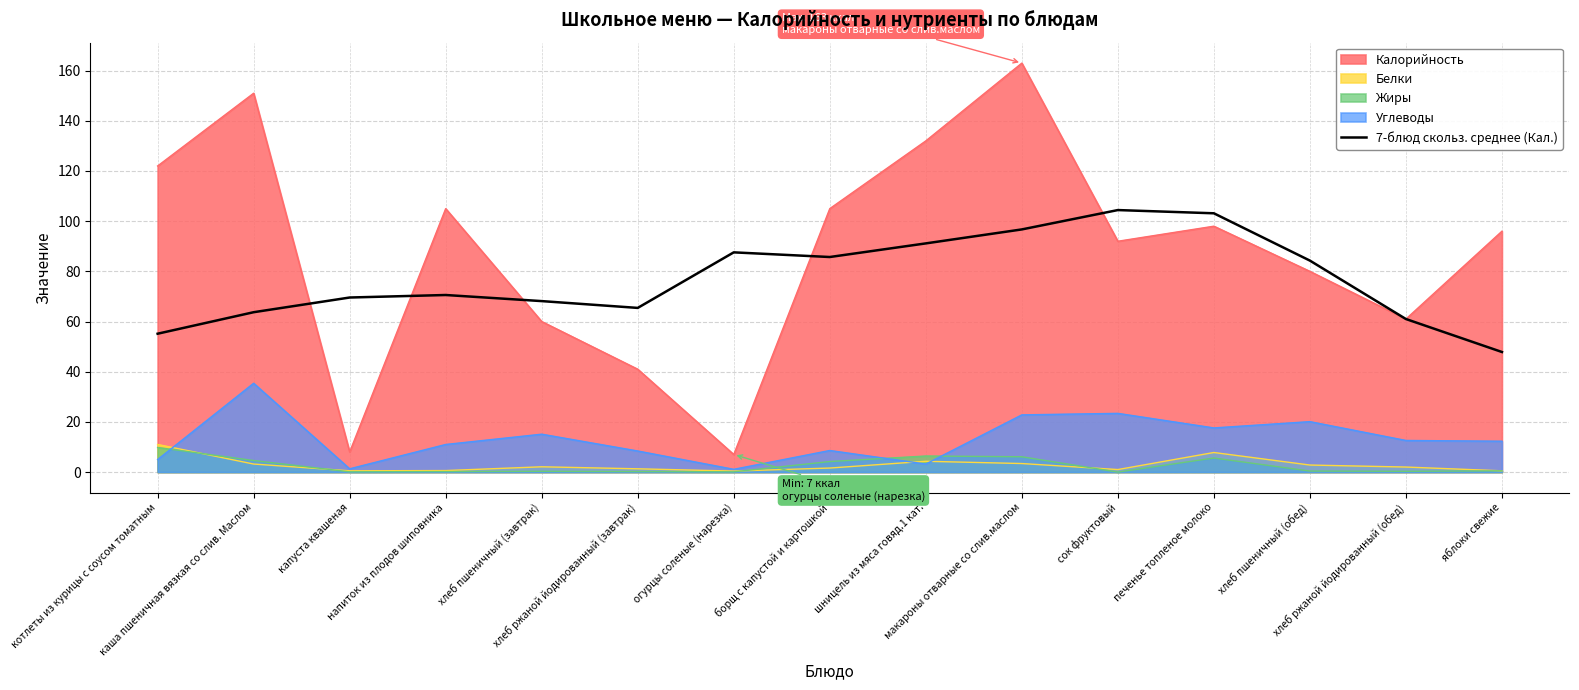

What is the label of the 5th point from the right?

сок фруктовый